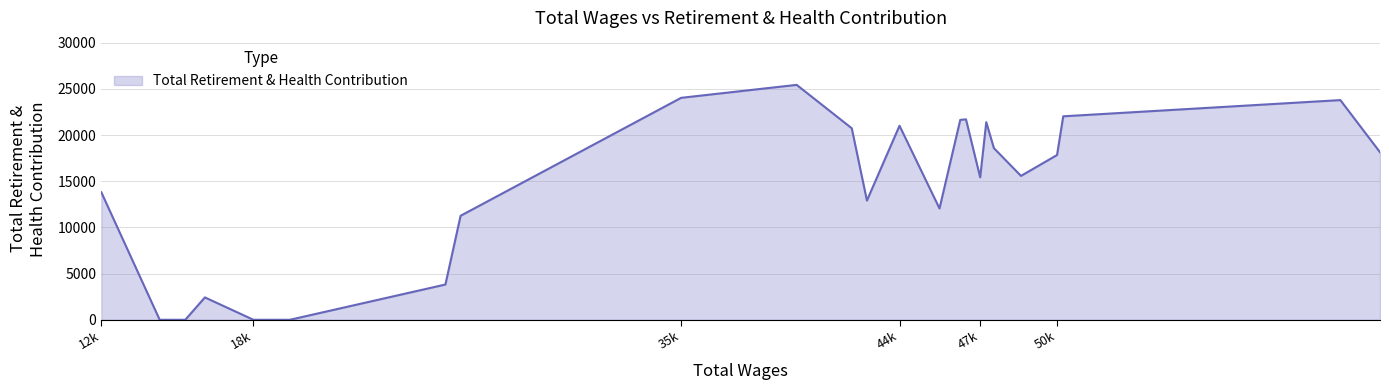

What is the greatest value displayed?

25445